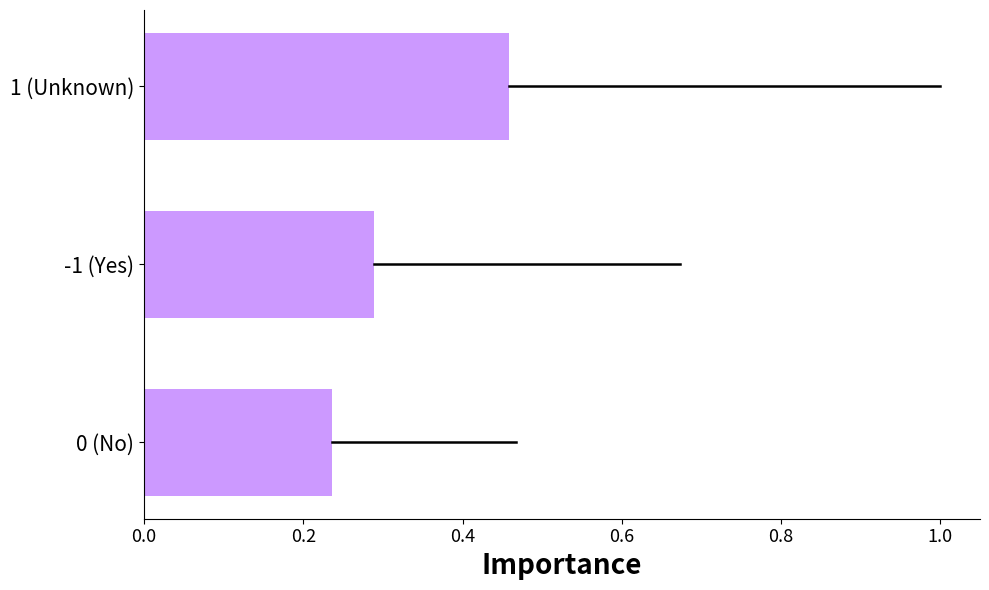

What is the sum of the values at -1 (Yes) and 1 (Unknown)?

0.7